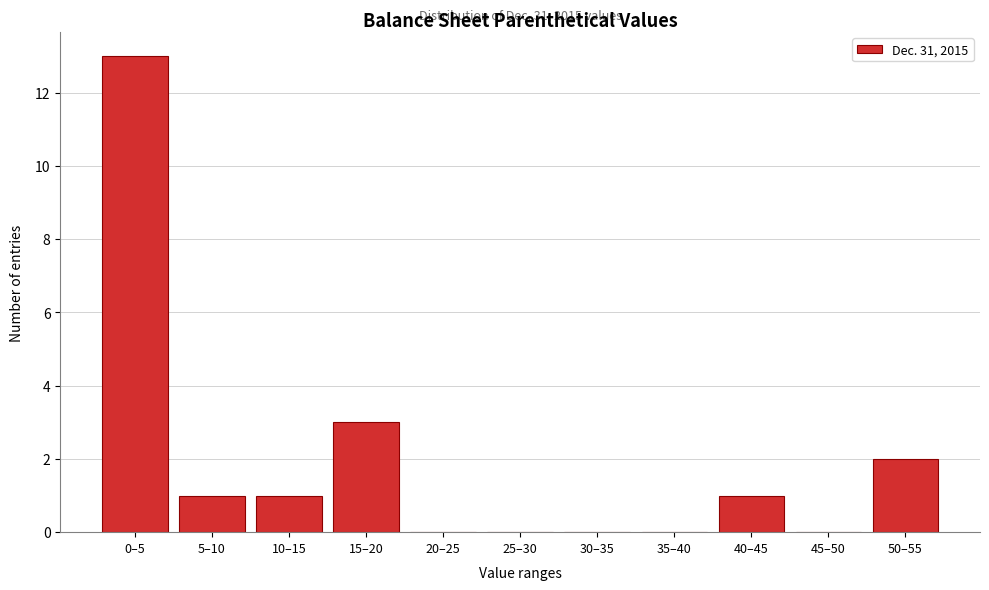

Reading left to right, extract all data points from this chart.

0–5=13	5–10=1	10–15=1	15–20=3	20–25=0	25–30=0	30–35=0	35–40=0	40–45=1	45–50=0	50–55=2